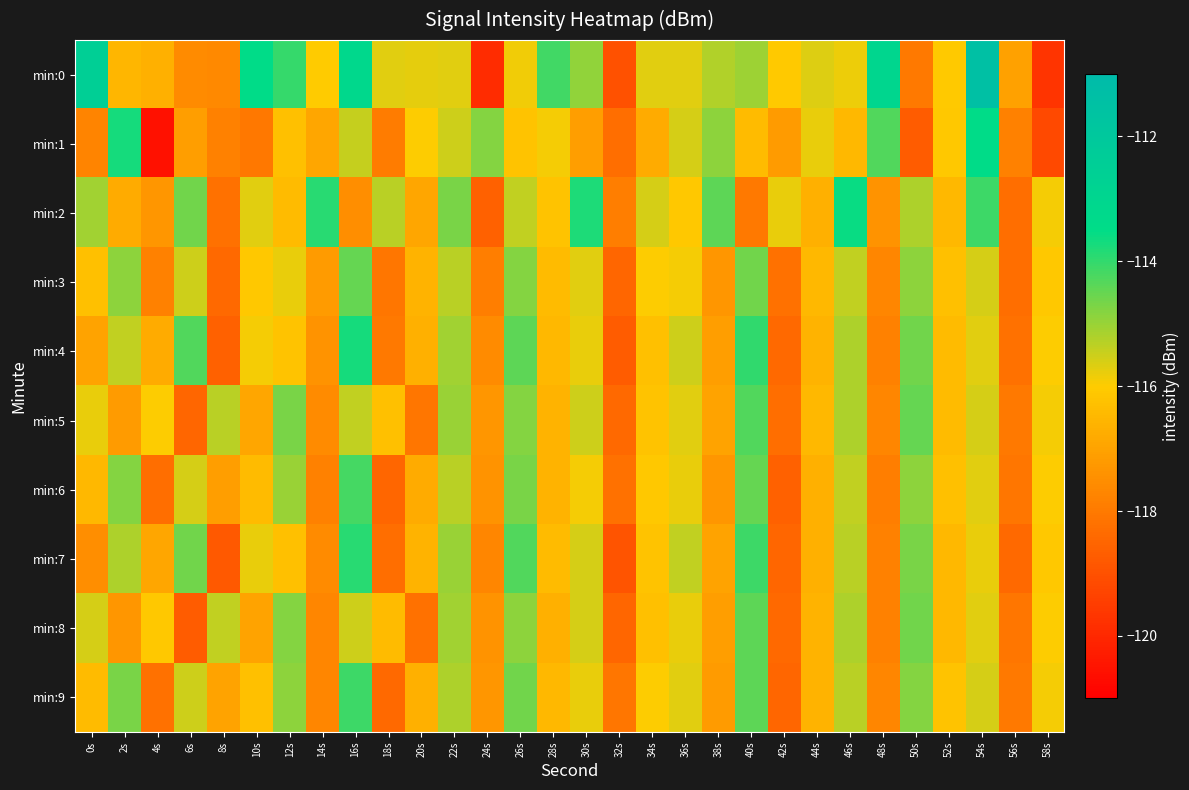

How many distinct data groups are displayed?

10